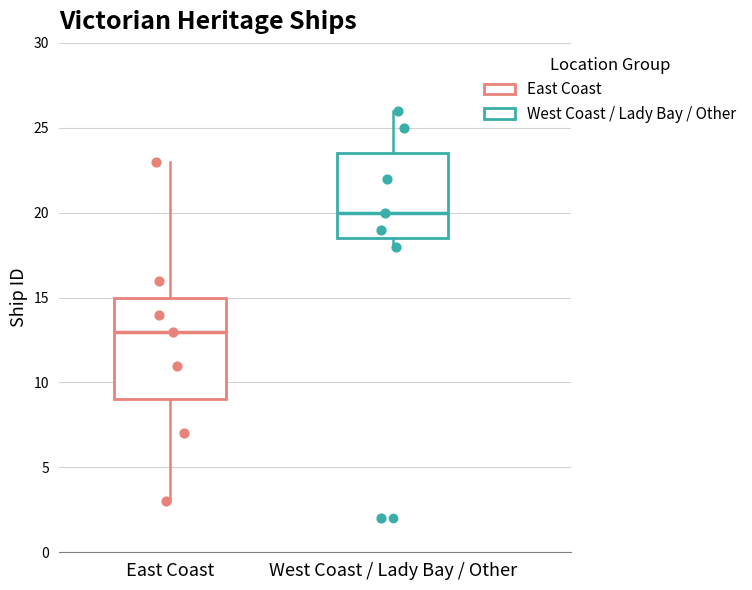

Reading left to right, transcribe this box plot: for each box, give where its median line is, the range the box spans, and where its two whiskers end, as read against the y-axis. The values are not printed on the chart, so give them approximately, as read against the axis.

East Coast: median 13.0, box 9.0 to 15.0, whiskers 3.0 to 23.0
West Coast / Lady Bay / Other: median 20.0, box 18.5 to 23.5, whiskers 18.0 to 26.0